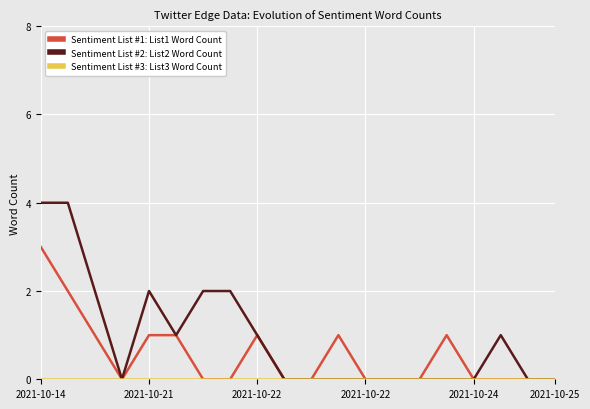

Which series has the widest spread of values?

Sentiment List #2: List2 Word Count